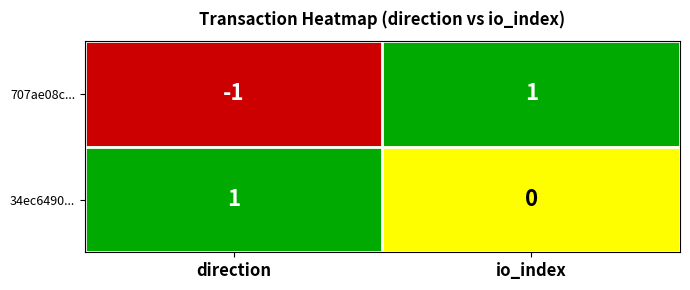

What is the spread (max minus min) of values at io_index?

1